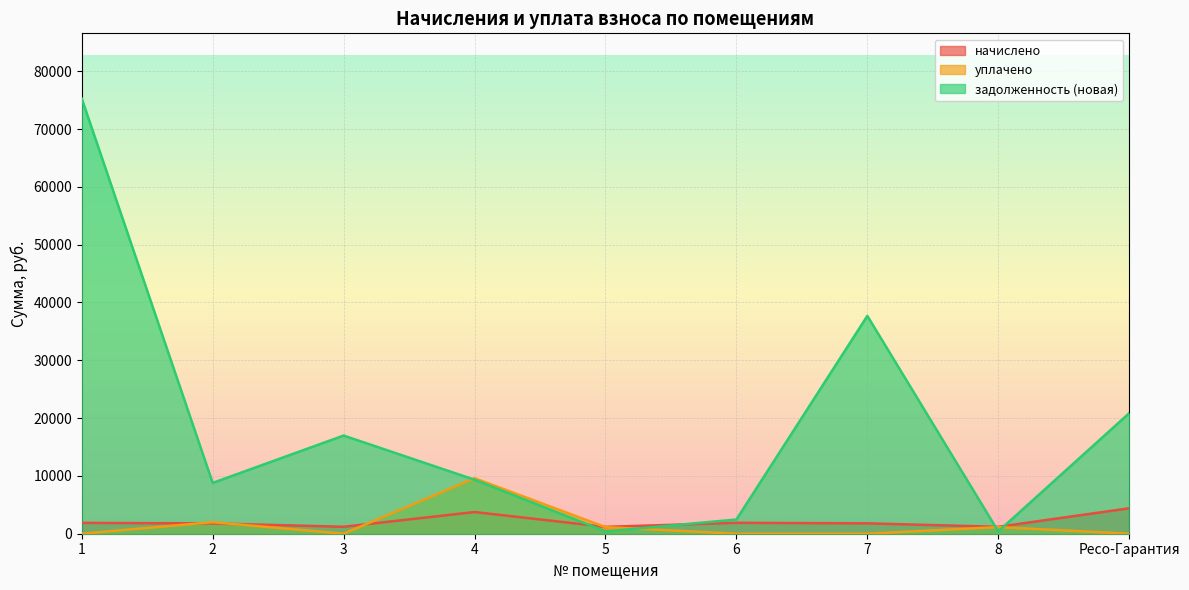

What are all the series names shown in the legend?

начислено, уплачено, задолженность (новая)